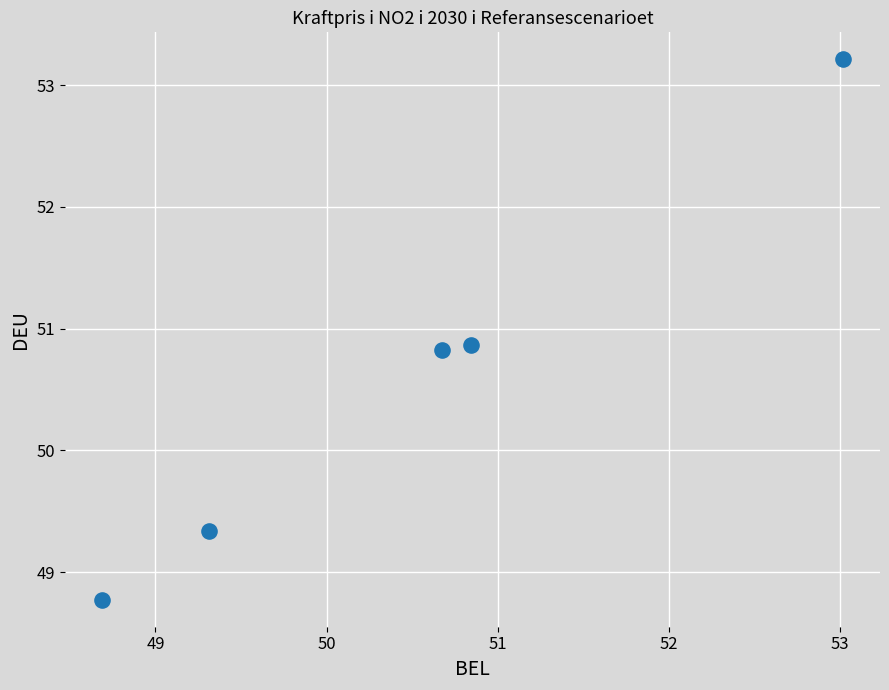

What is the average Y value?

50.6